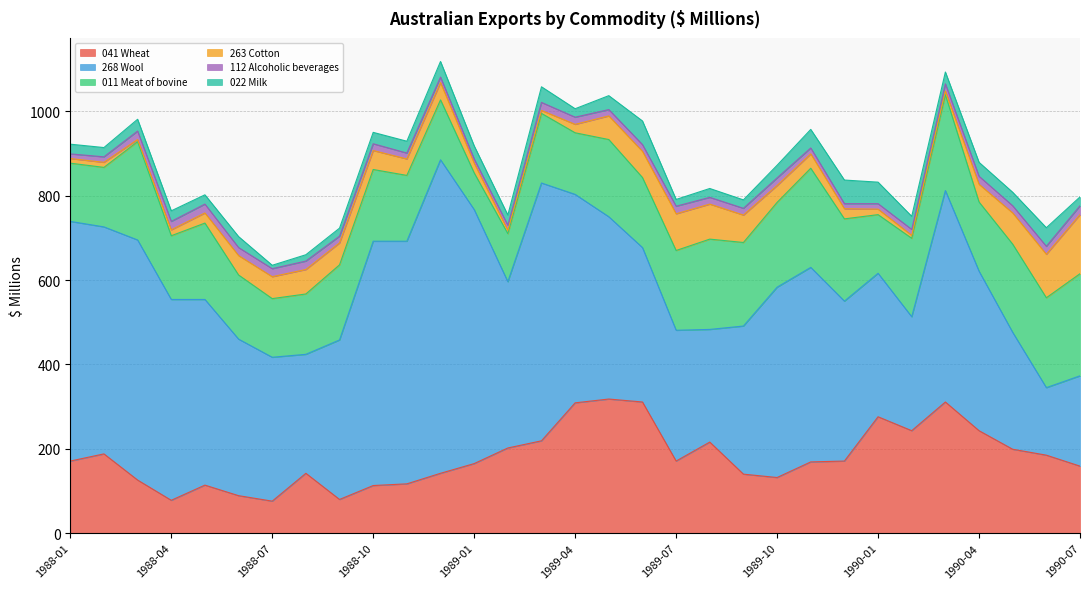

List the labels in order of 263 Cotton value, largest first.

1990-07, 1990-06, 1989-07, 1989-08, 1990-05, 1989-09, 1989-06, 1988-08, 1989-05, 1988-07, 1988-09, 1988-06, 1988-10, 1990-04, 1988-12, 1989-10, 1988-11, 1989-11, 1988-05, 1989-12, 1989-01, 1989-04, 1988-04, 1990-01, 1988-02, 1988-01, 1990-03, 1989-02, 1989-03, 1990-02, 1988-03